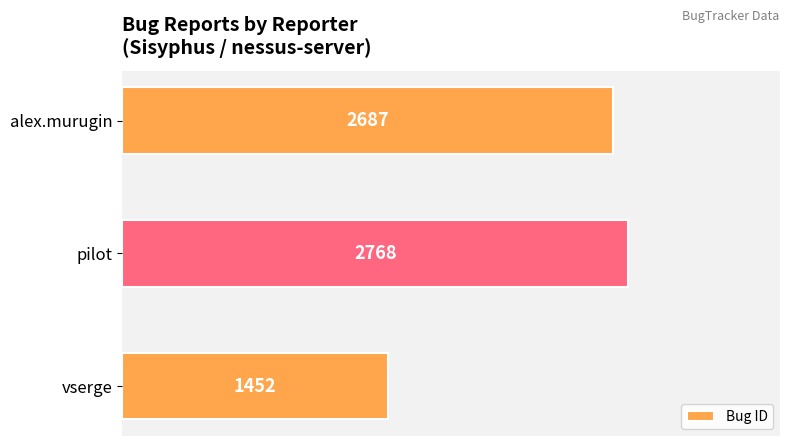

How many data points are less than 2687?

1